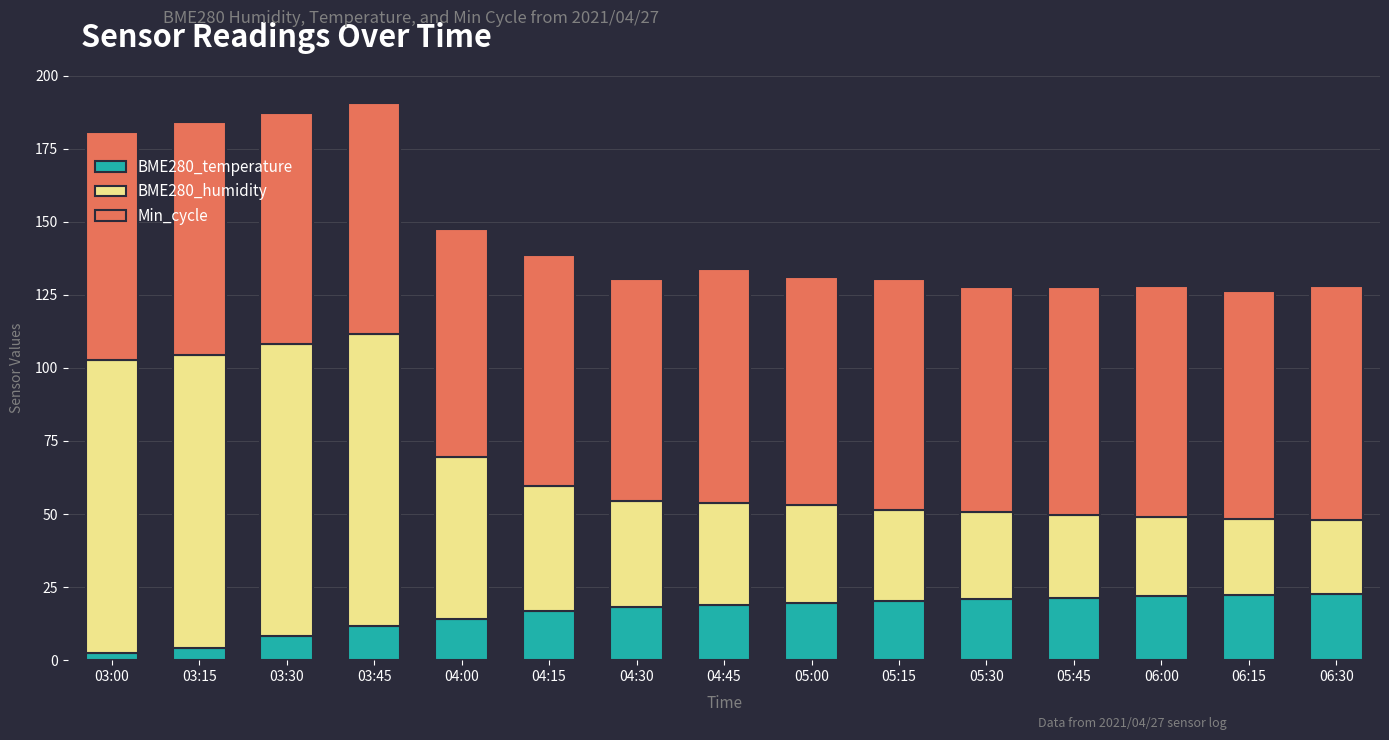

What is the sum of all BME280_temperature values?

243.8